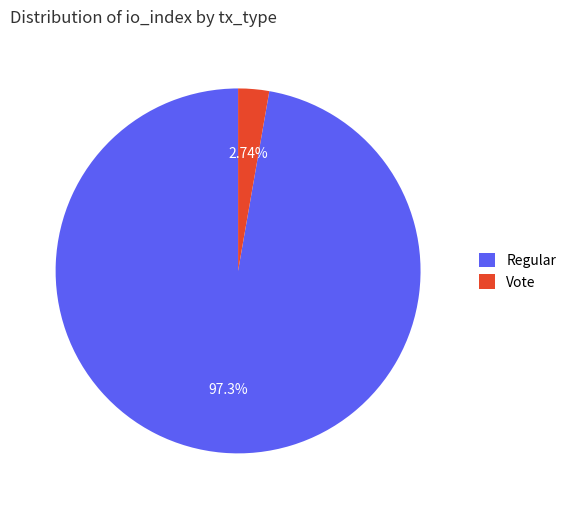

Is it true that Vote is 3% of the pie?

True